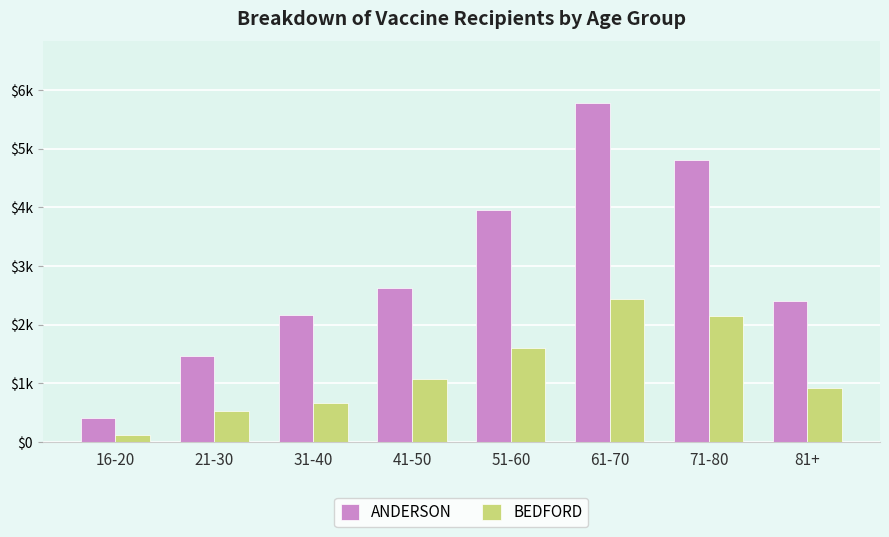

Does the chart contain any negative values?

No